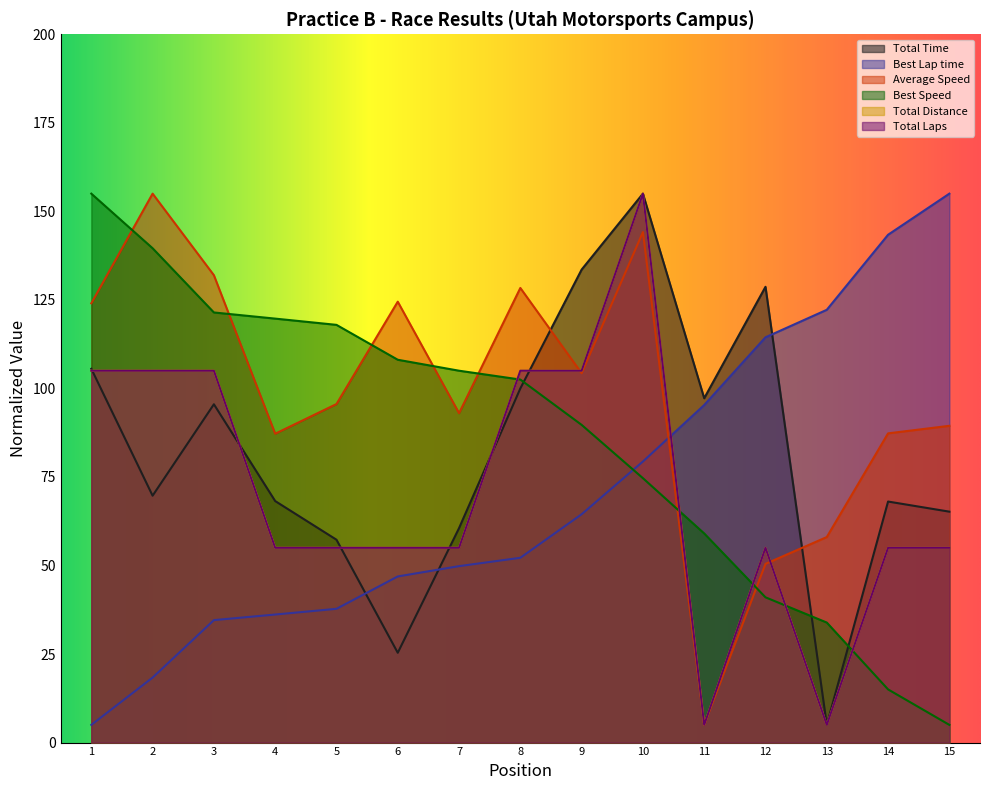

True or false: Total Time has a value of 100.0 at 8.

True